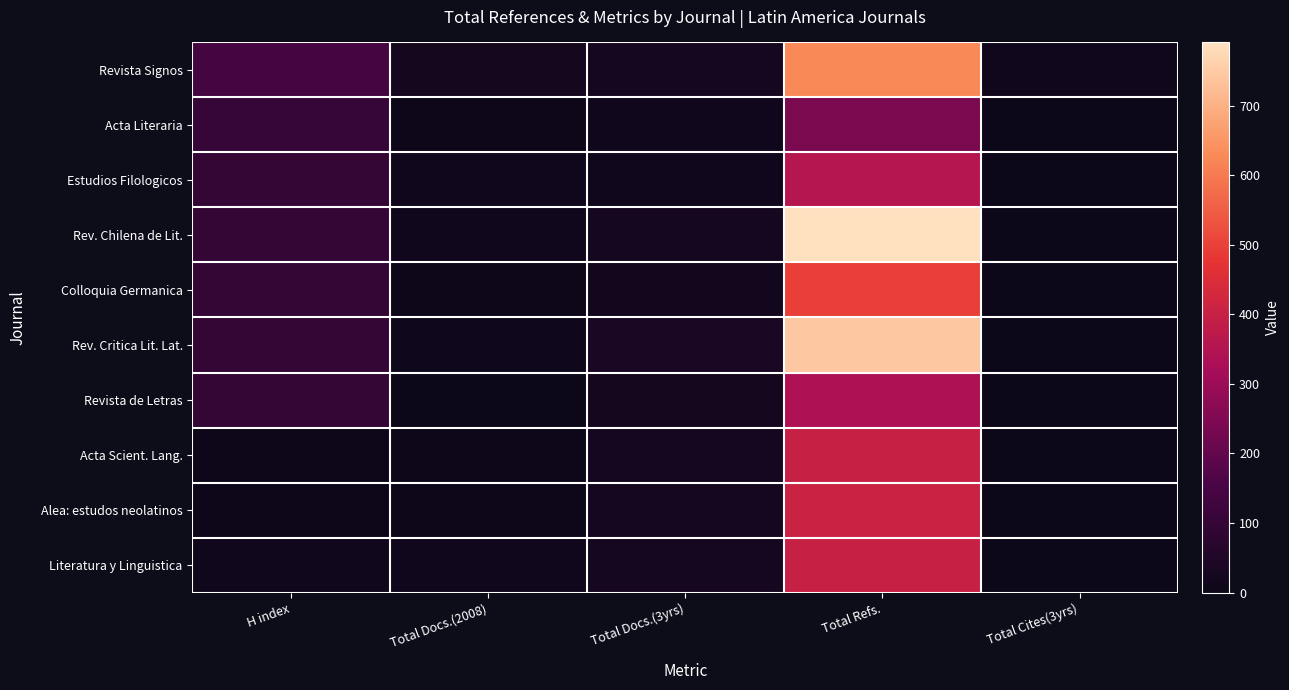

At how many categories does at least one series exceed 333?

1